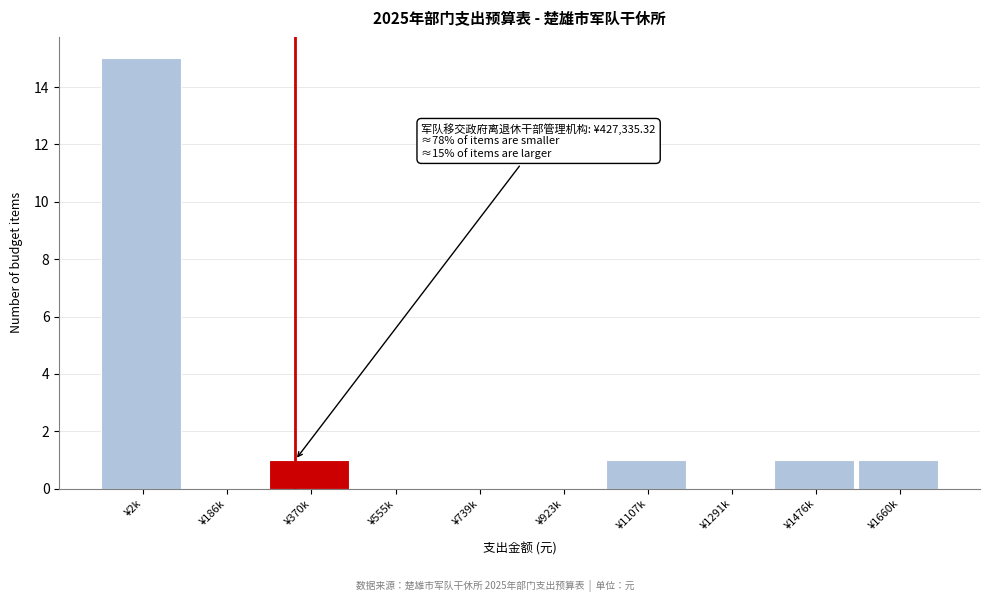

Reading left to right, what are all the values shown in this chart?

¥2k=15	¥186k=0	¥370k=1	¥555k=0	¥739k=0	¥923k=0	¥1107k=1	¥1291k=0	¥1476k=1	¥1660k=1